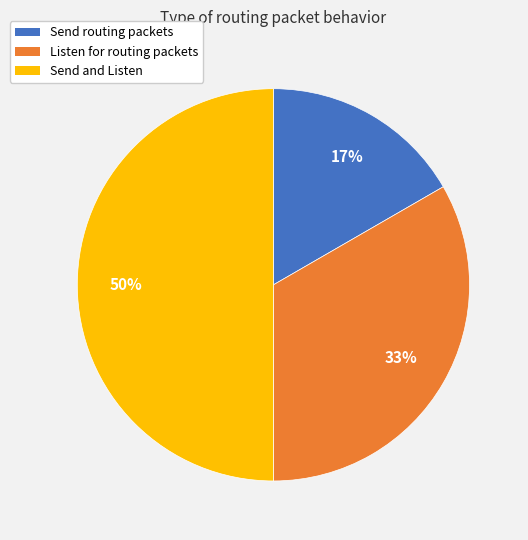

Is Send routing packets the majority of the pie?

No